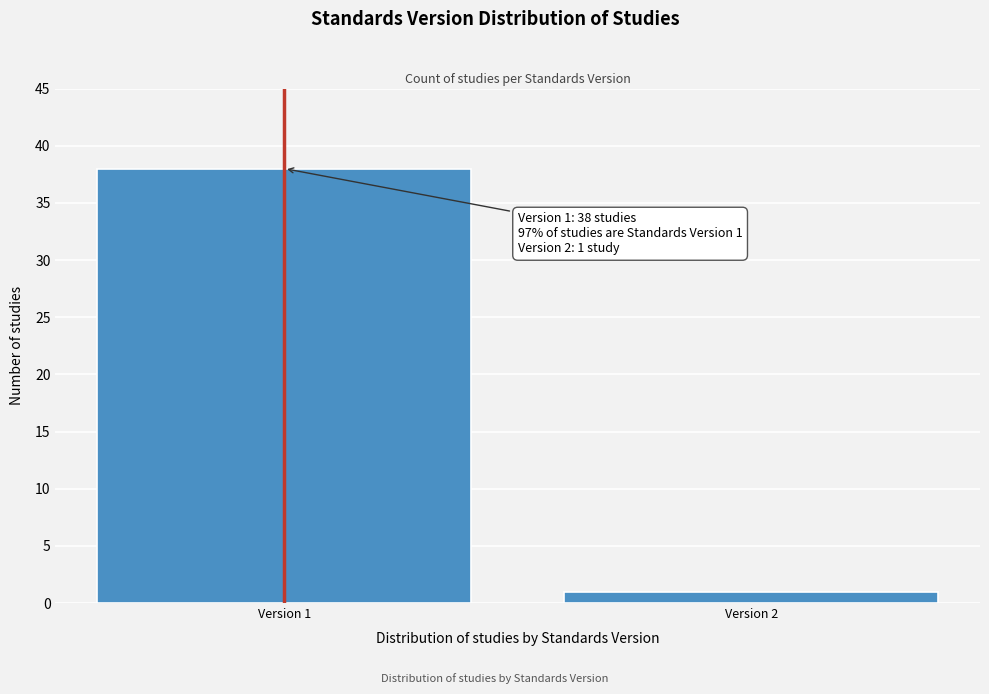

Reading right to left, extract all data points from this chart.

Version 2=1	Version 1=38